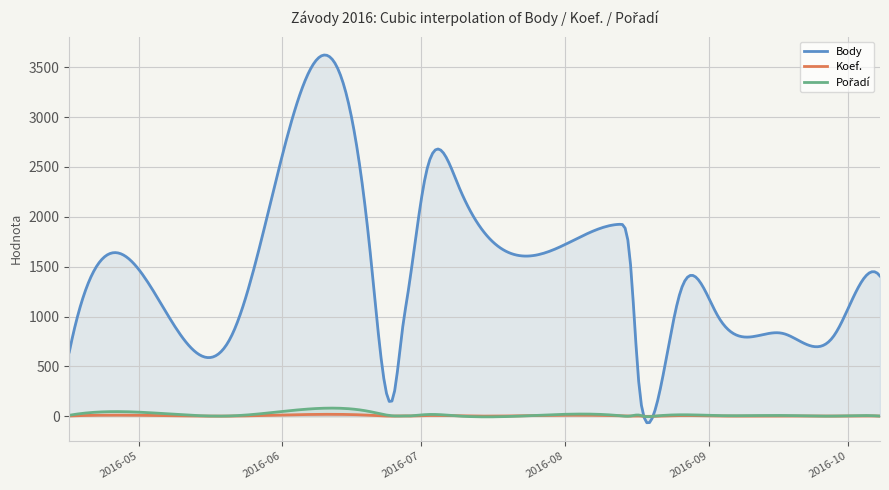

Rank the categories by Body value from lowest to highest.

2016-08-18, 2016-08-20, 2016-06-25, 2016-08-17, 2016-04-16, 2016-05-21, 2016-09-28, 2016-09-17, 2016-06-27, 2016-09-03, 2016-10-01, 2016-05-06, 2016-06-28, 2016-08-26, 2016-10-08, 2016-08-15, 2016-06-20, 2016-08-13, 2016-07-09, 2016-07-02